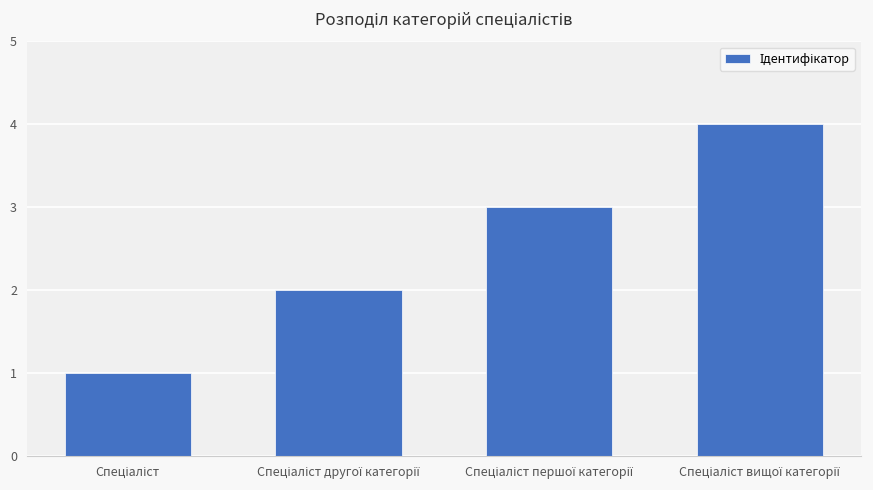

What is the difference between the maximum and minimum values?

3